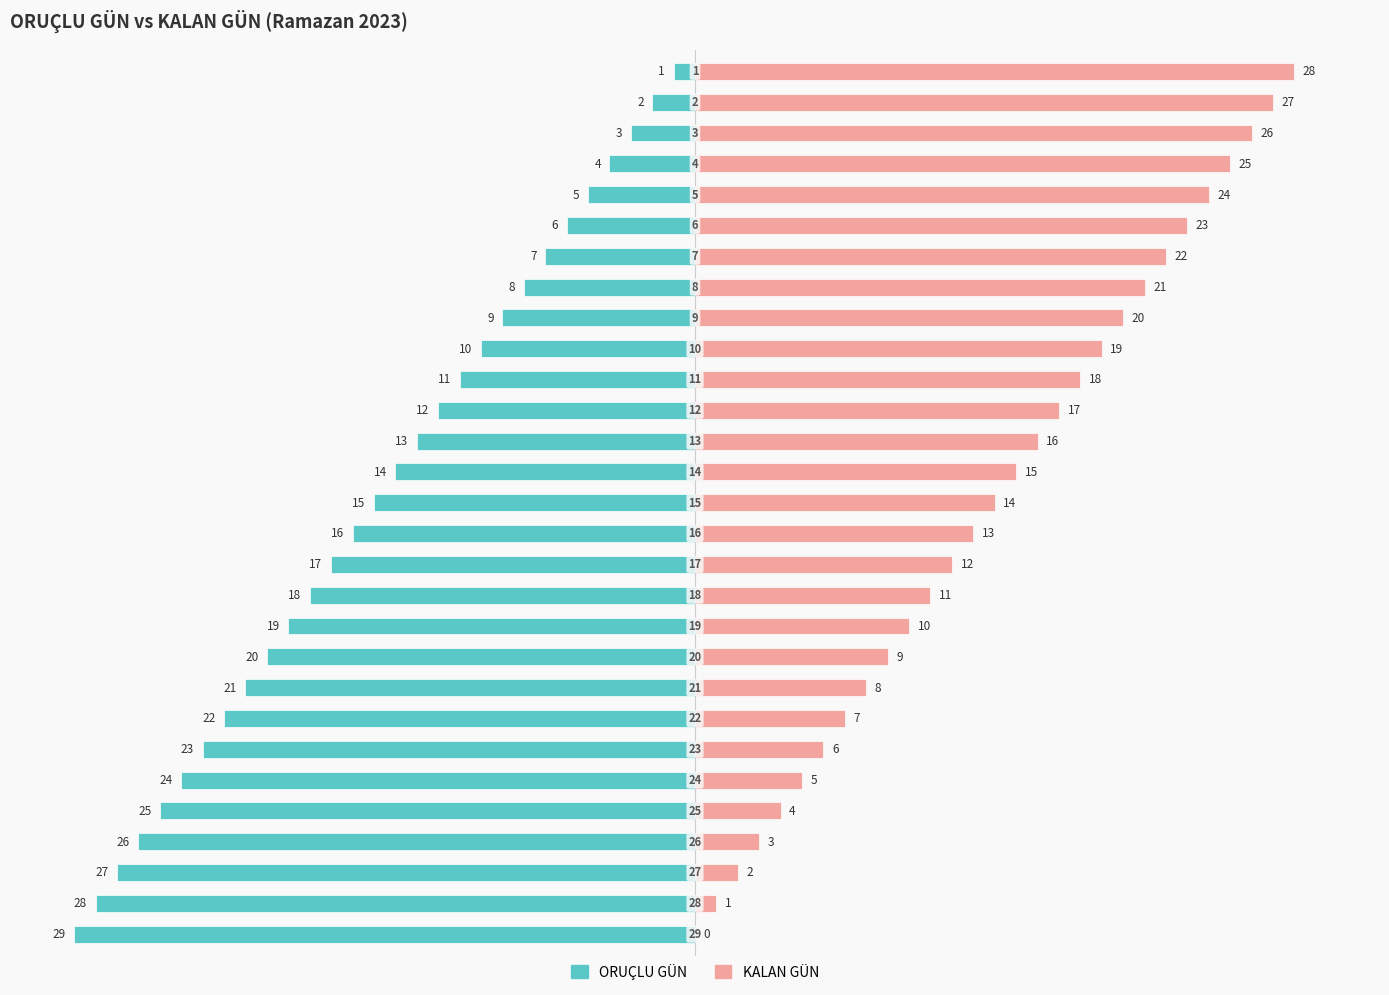

What is the value of the KALAN GÜN bar at the 14th from the left?

15